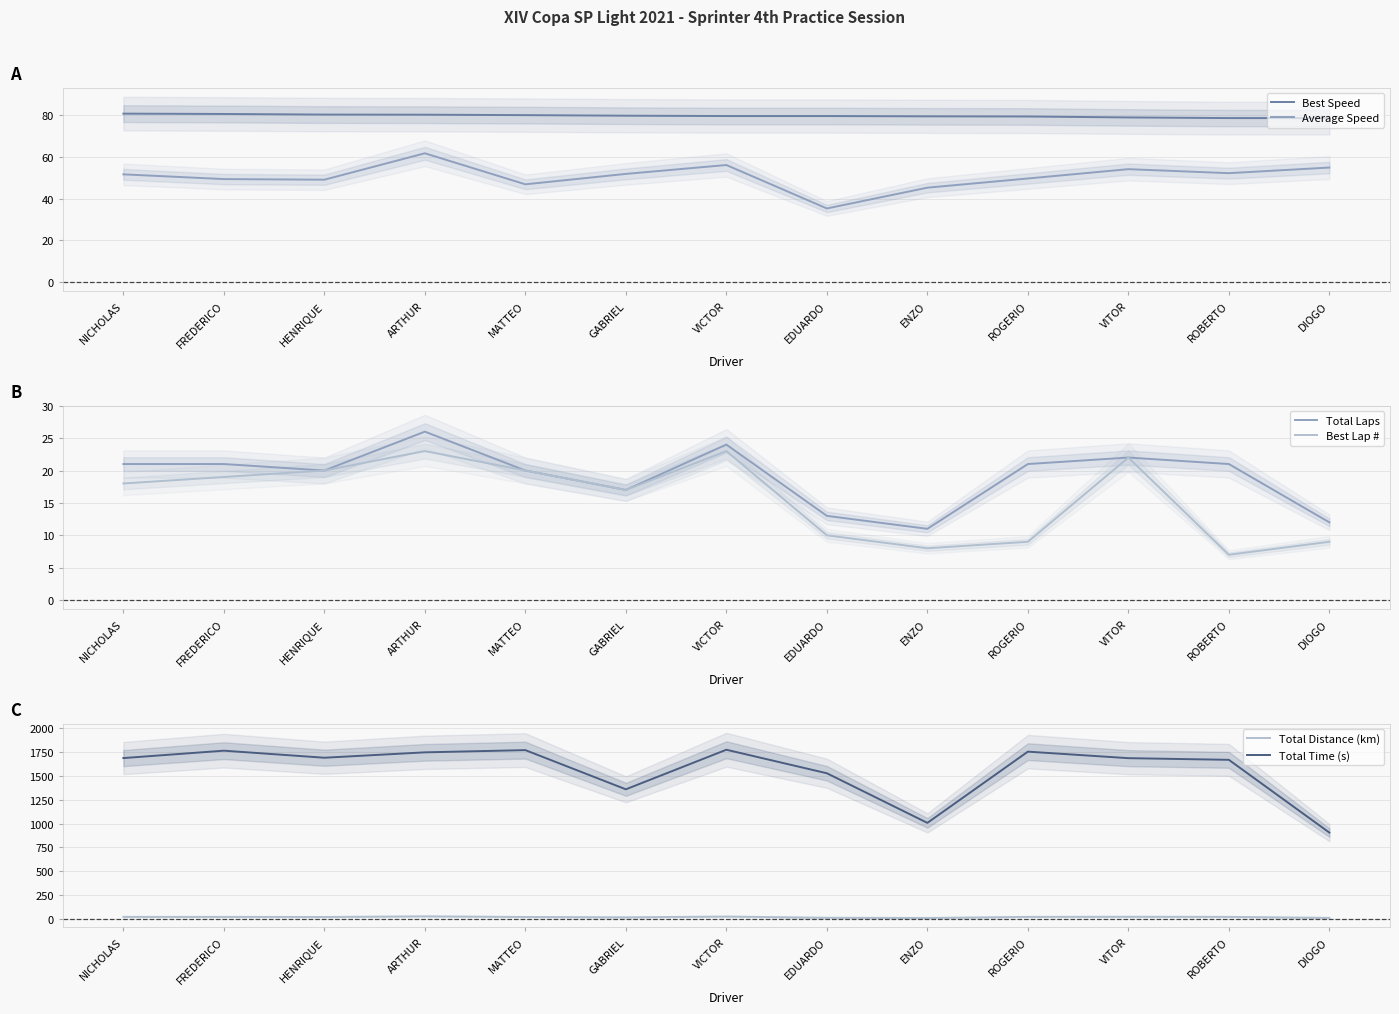

What is the minimum value shown in the chart?

7.0